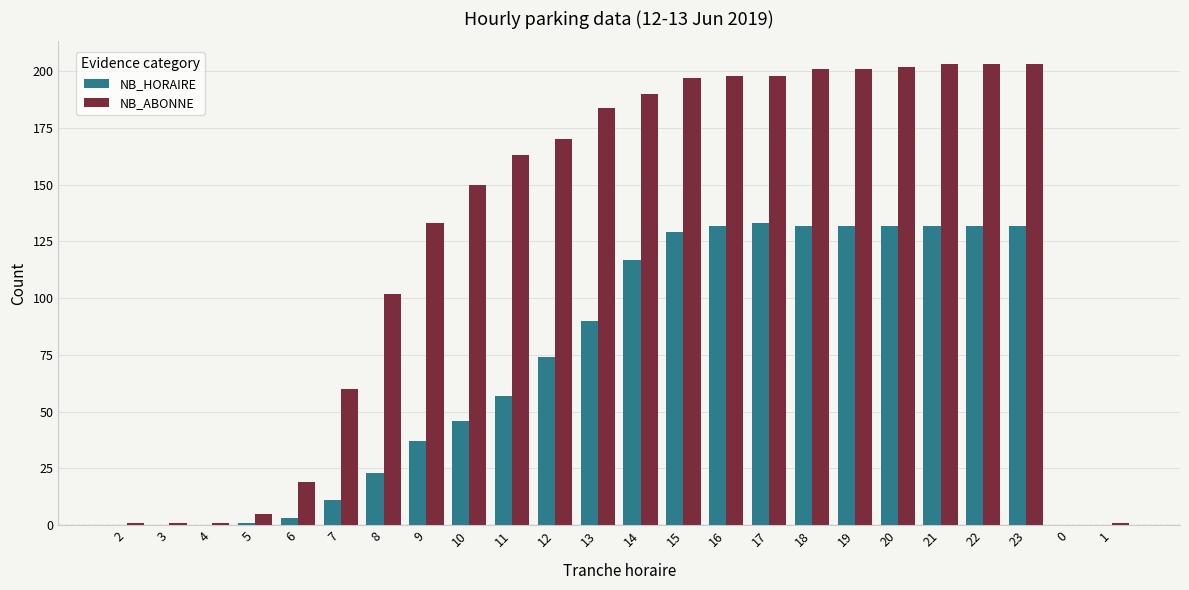

Between 8 and 21, which series saw the biggest shift?

NB_HORAIRE